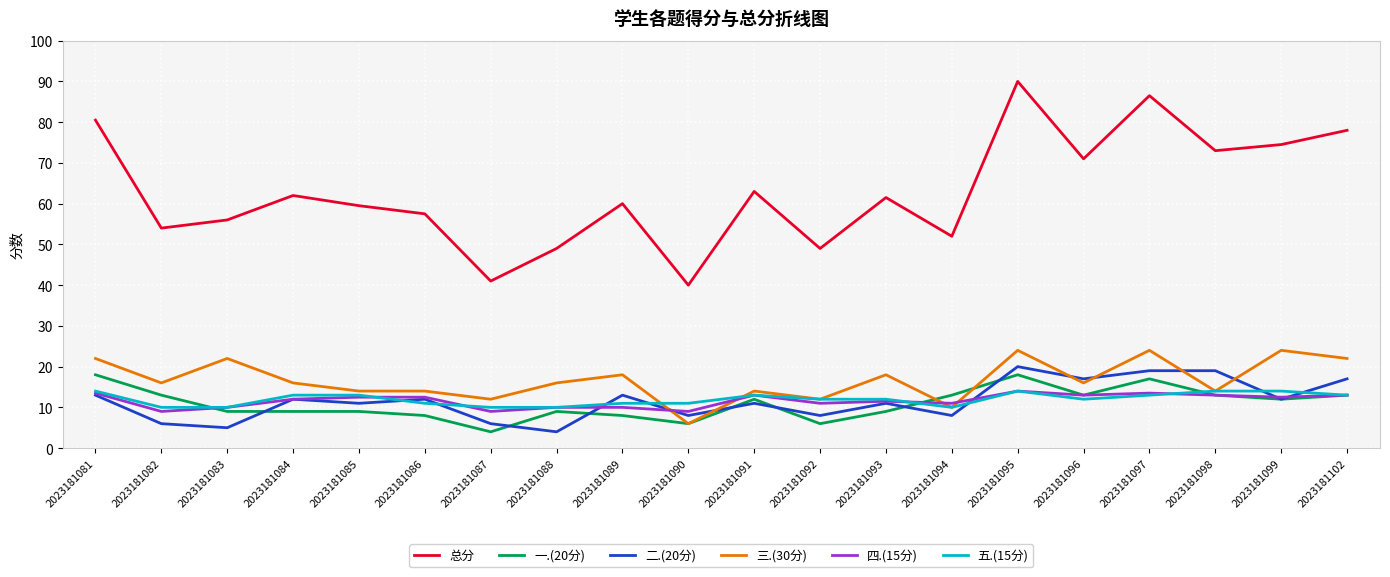

What is the difference between the highest and lowest values at 2023181097?

73.5